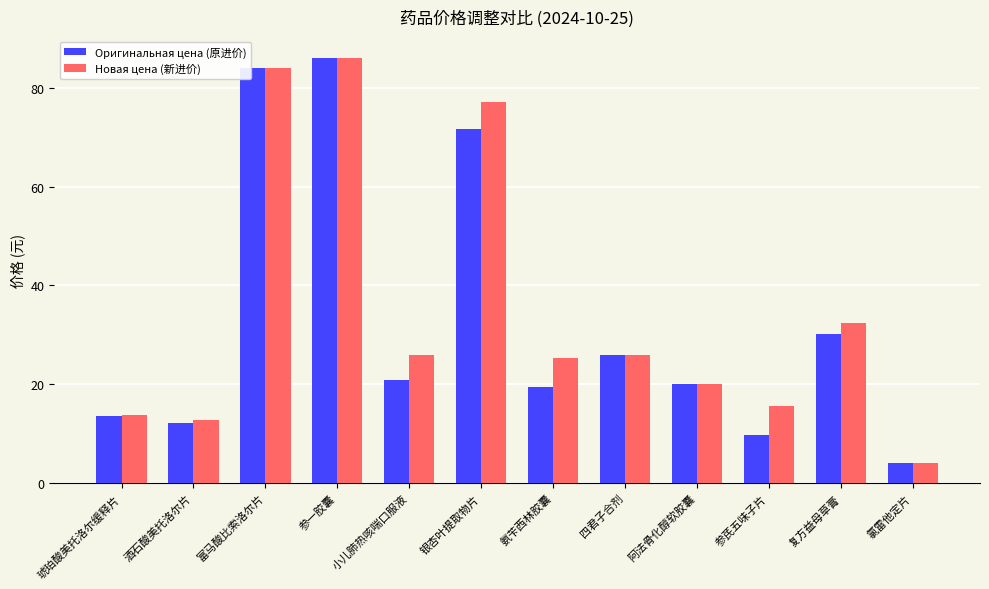

What is the greatest value displayed?

86.2